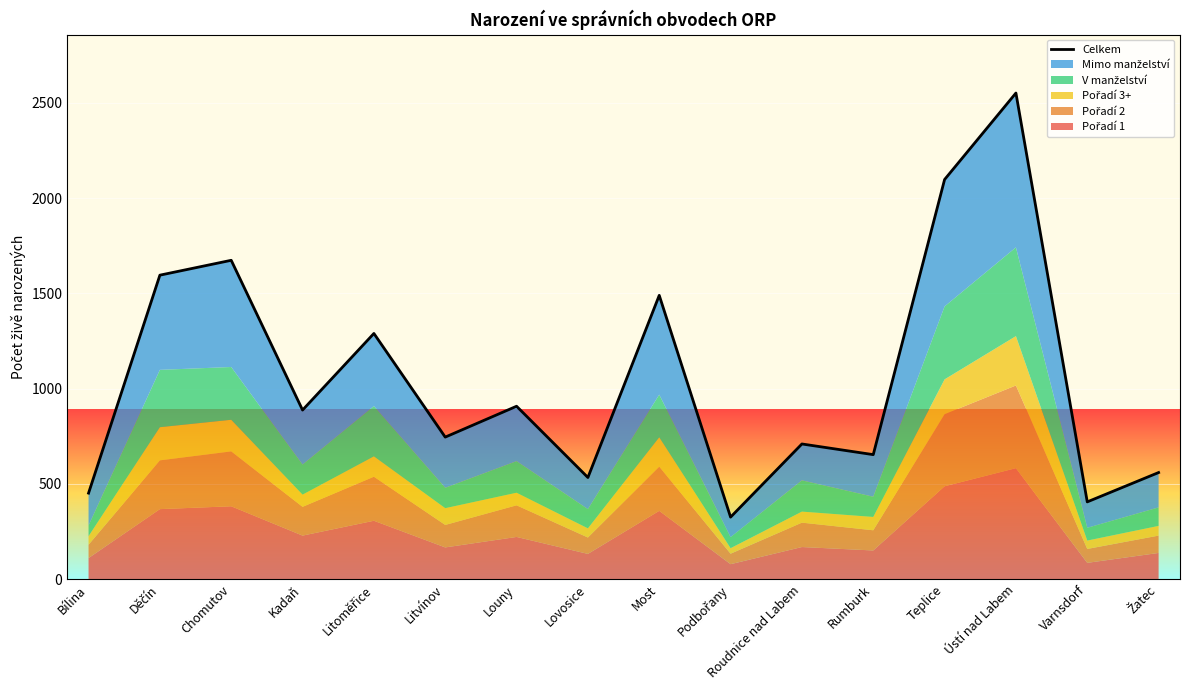

Is it true that the value at Žatec is 157?

False